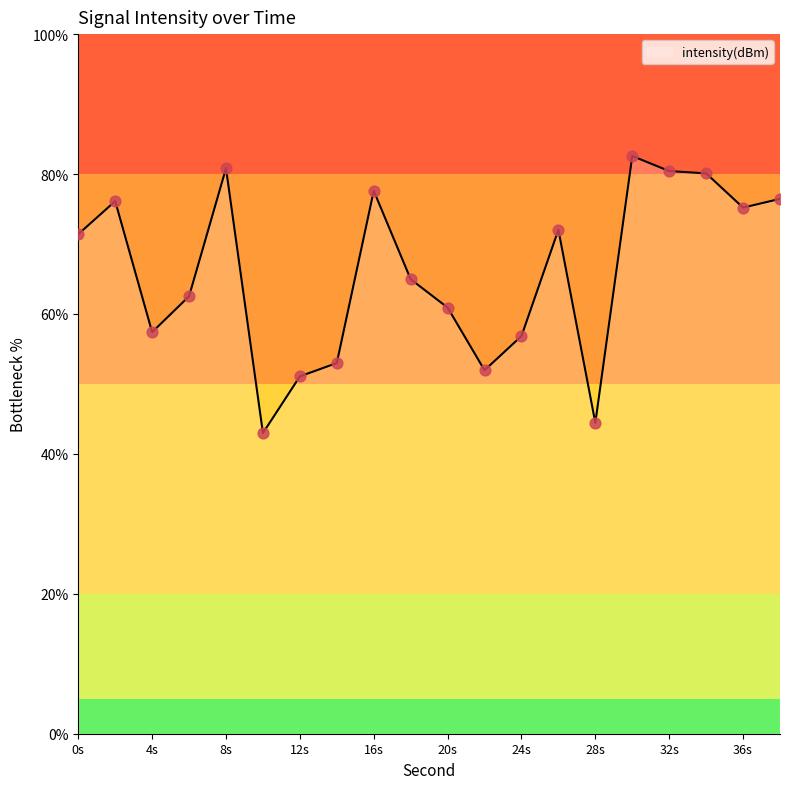

What is the difference between the maximum and minimum values?

39.6